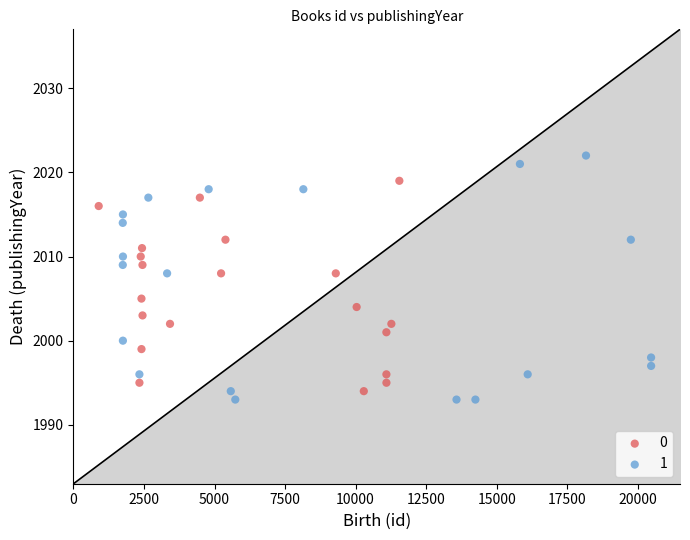

Which series reaches the minimum Y coordinate?

1